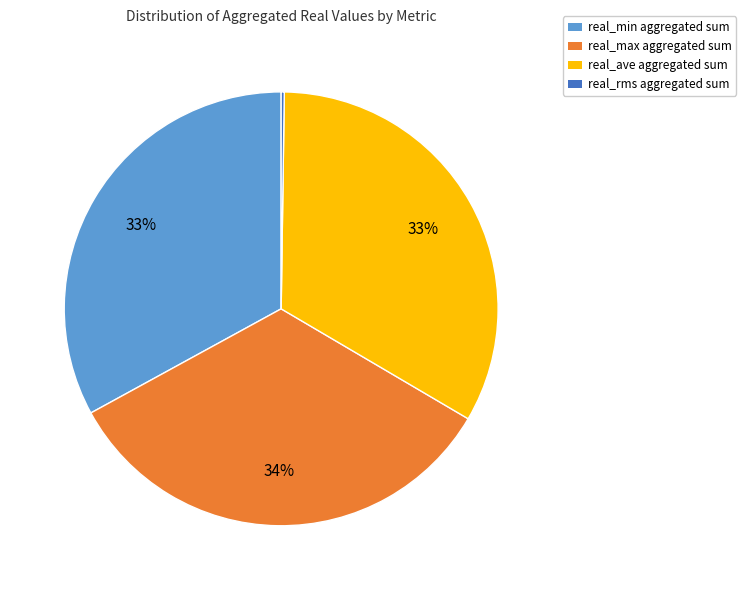

Is there any slice that represents more than half of the pie?

No